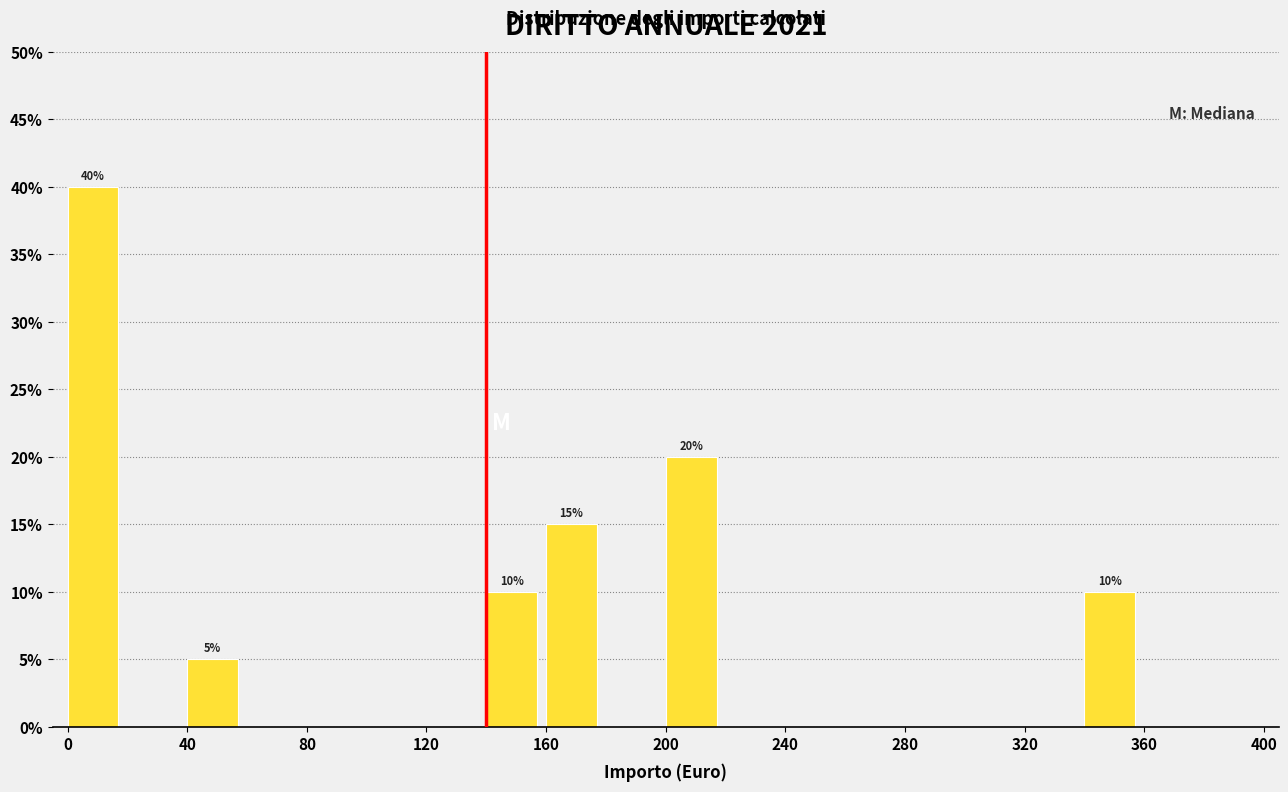

Over which range of the x-axis is the bar tallest?

0 to 20